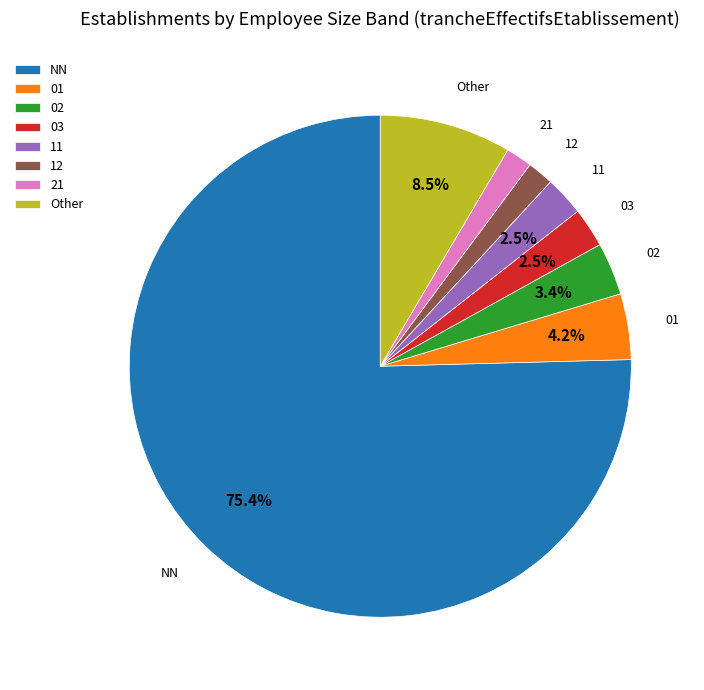

Which category accounts for the majority?

NN